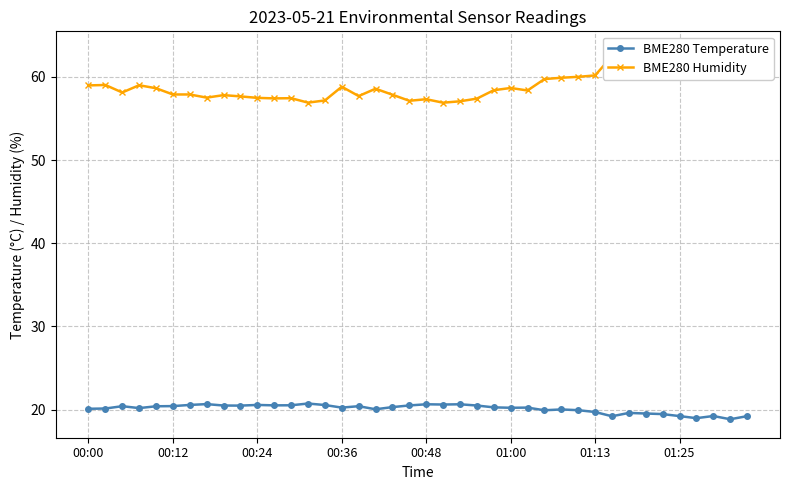

Is it true that BME280 Temperature equals 19.2 at 01:25?

True